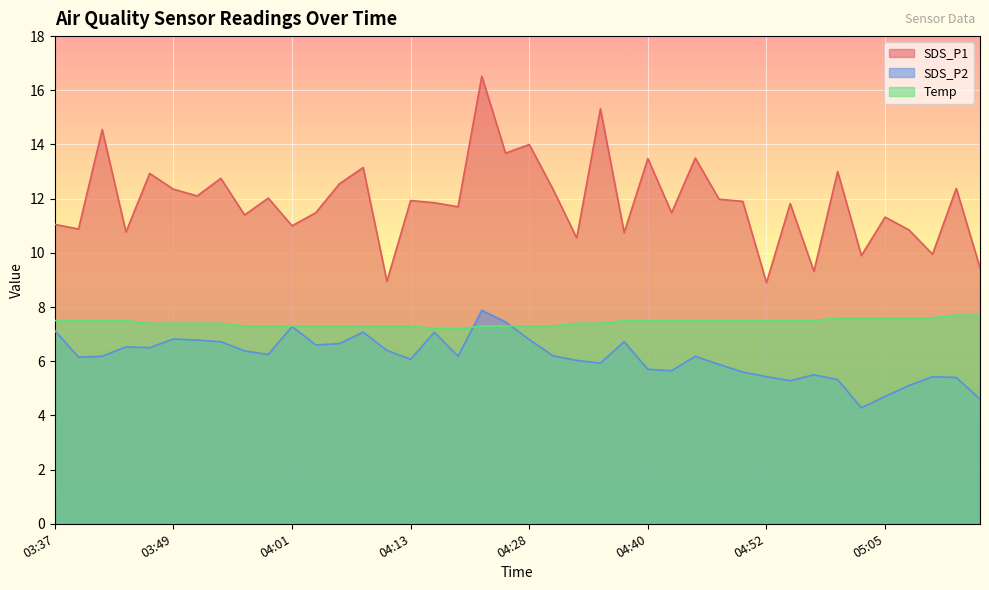

Rank the series at 04:35 from highest to lowest value.

SDS_P1, Temp, SDS_P2